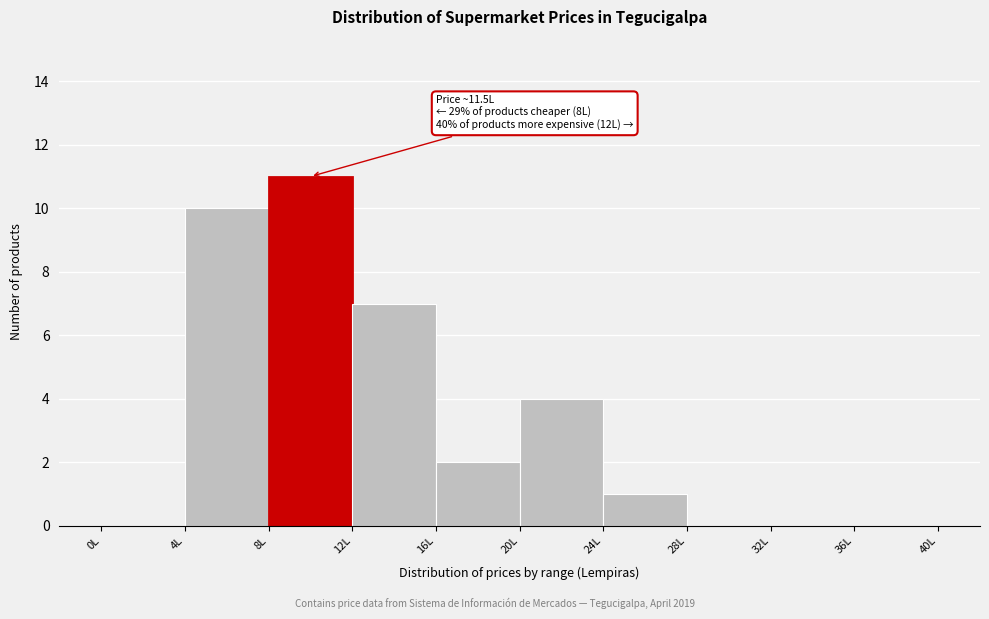

Over which range of the x-axis is the bar tallest?

8 to 12